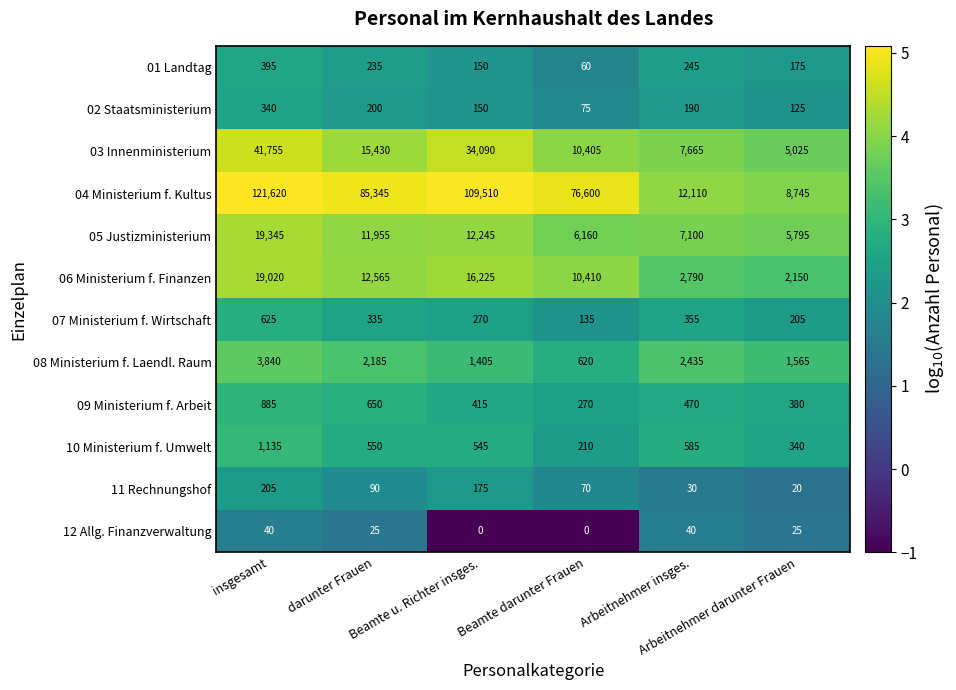

List the series in order of their peak value, lowest first.

12 Allg. Finanzverwaltung, 11 Rechnungshof, 02 Staatsministerium, 01 Landtag, 07 Ministerium f. Wirtschaft, 09 Ministerium f. Arbeit, 10 Ministerium f. Umwelt, 08 Ministerium f. Laendl. Raum, 06 Ministerium f. Finanzen, 05 Justizministerium, 03 Innenministerium, 04 Ministerium f. Kultus